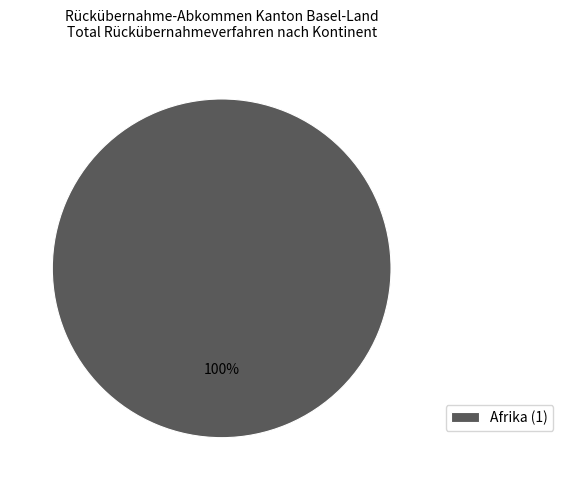

What is the majority slice?

Afrika (1)